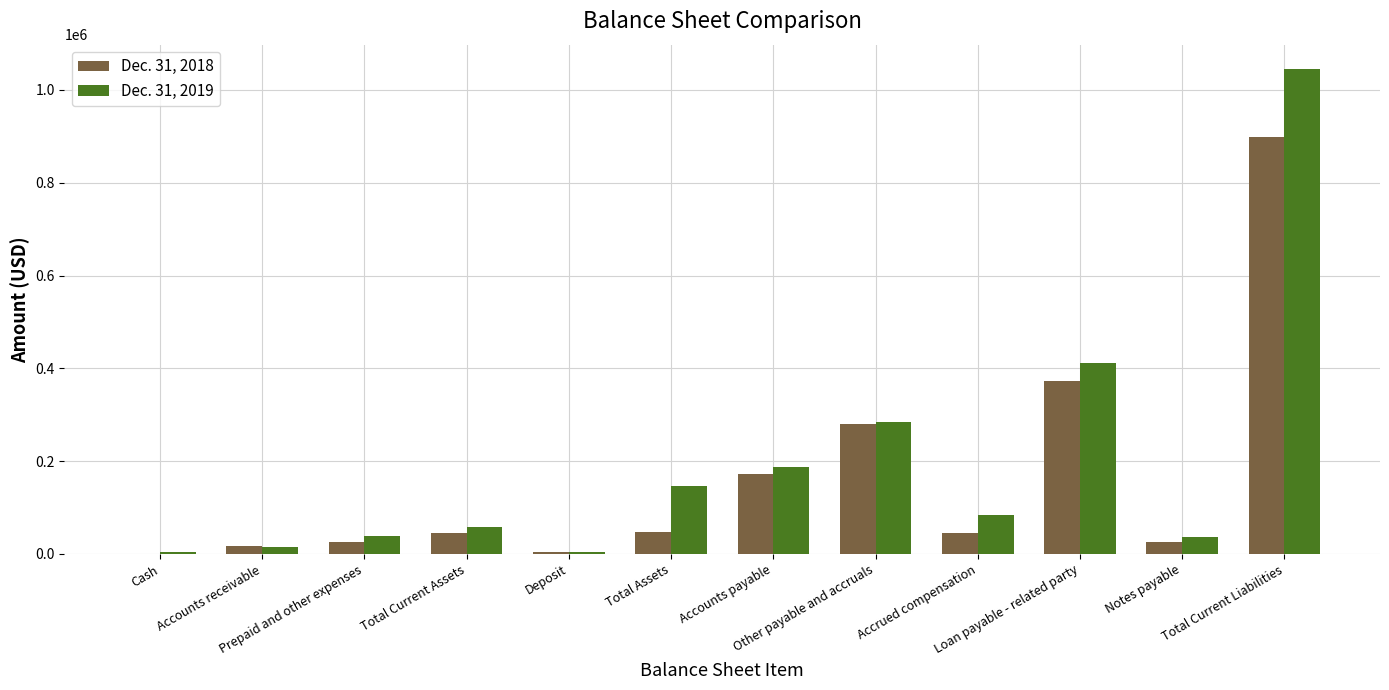

Count the number of data series in this chart.

2